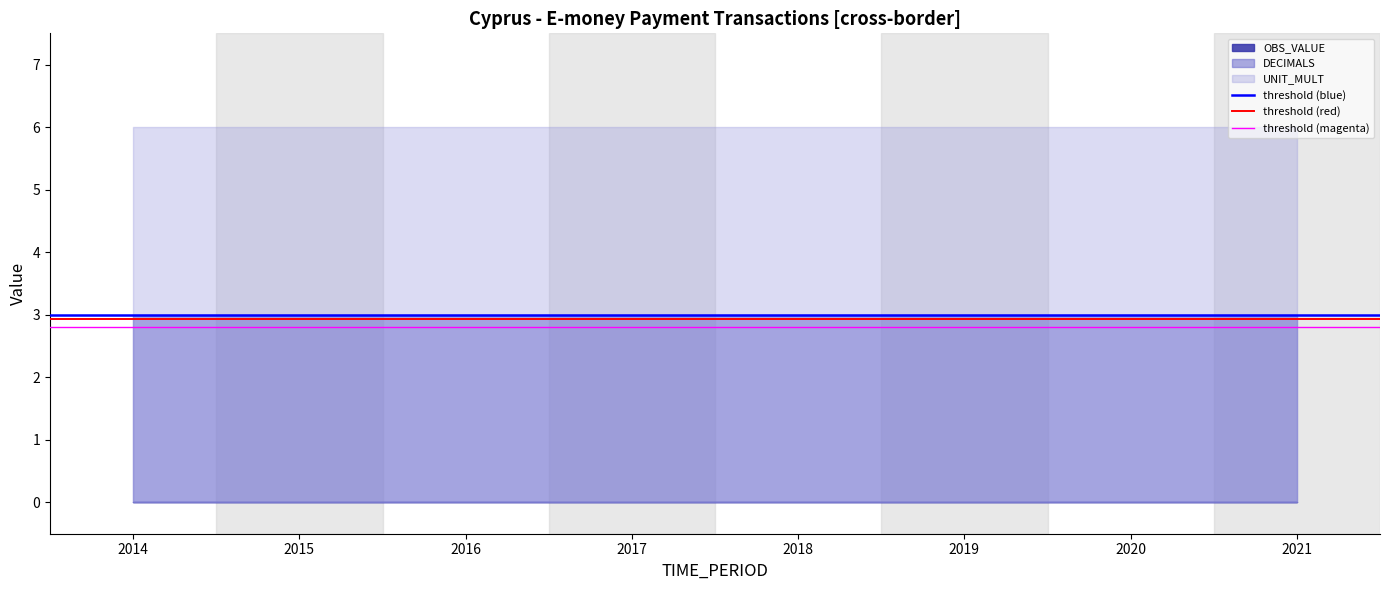

How many lines are shown in the chart?

3